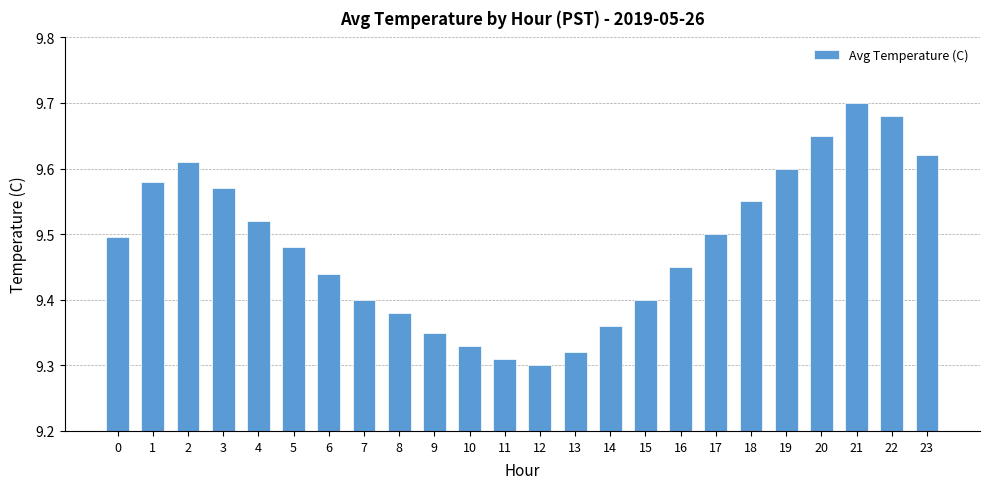

What is the difference between the values at 7 and 23?

0.2